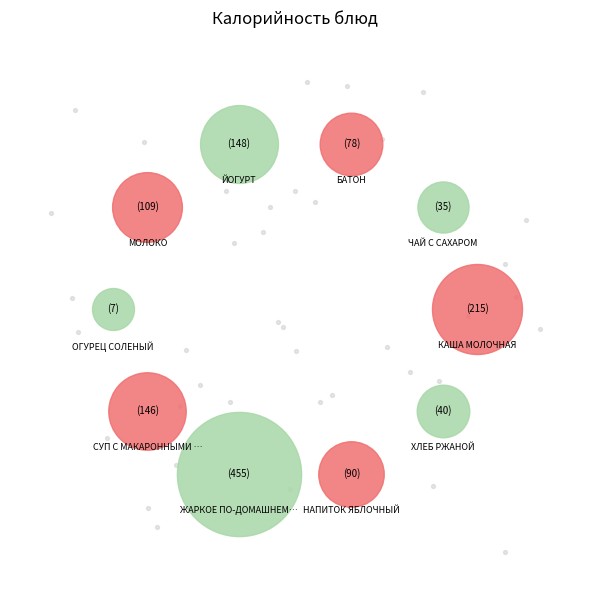

What is the total percentage of НАПИТОК ЯБЛОЧНЫЙ and БАТОН?

12.7%